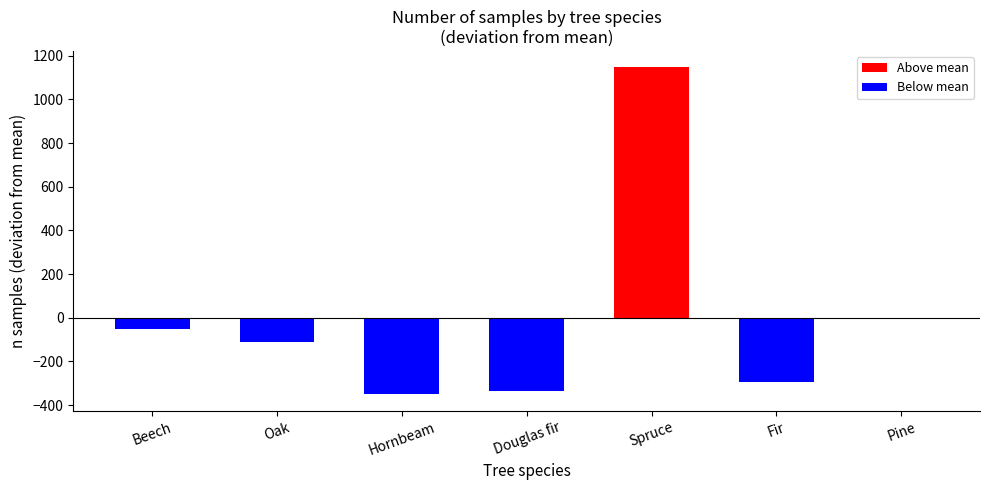

What is the value of the 2nd bar from the left?

-109.4